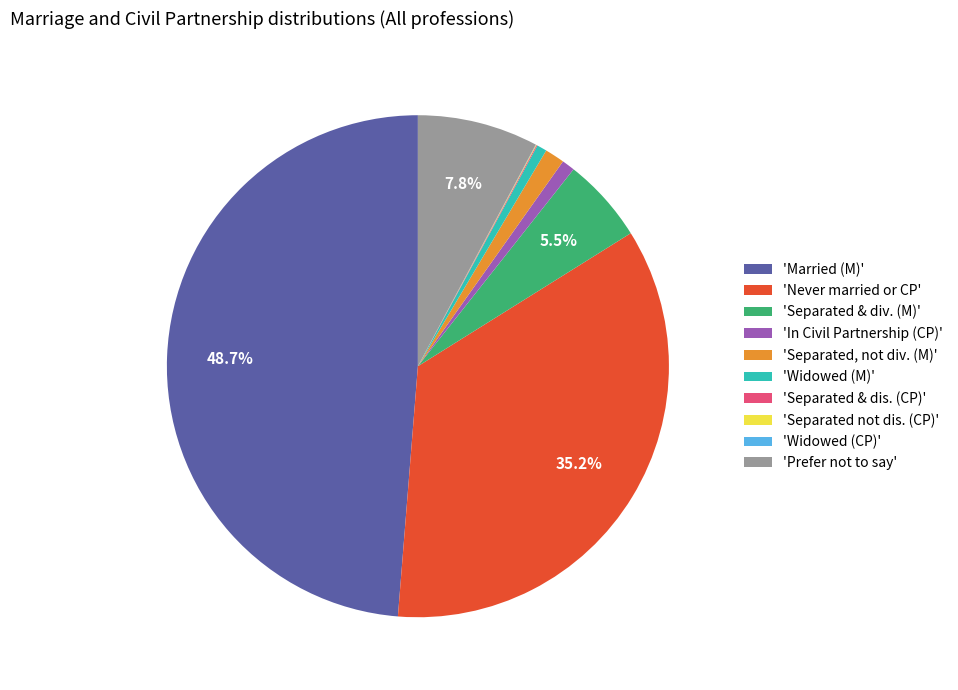

Combined, what portion of the pie is 'Married (M)' and 'Prefer not to say'?

56.5%